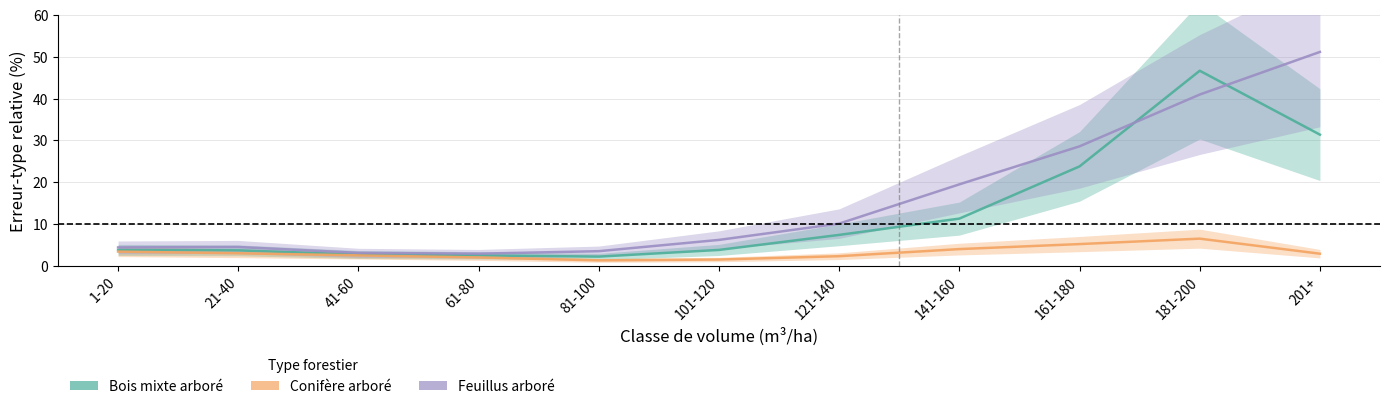

Is it true that Feuillus arboré equals 6.2 at 101-120?

True